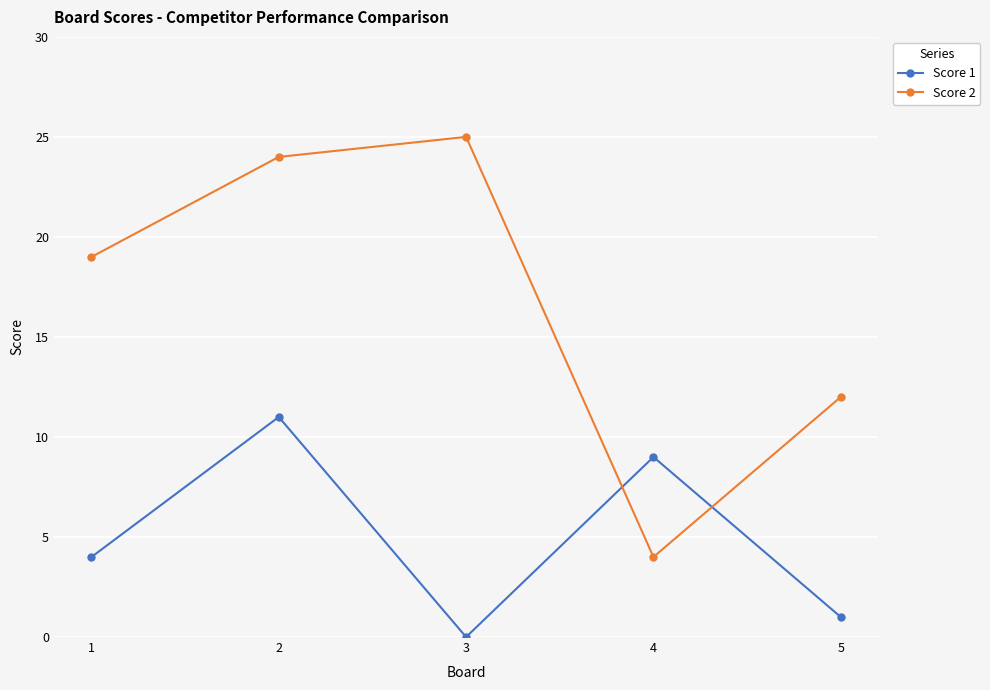

How many interior local valleys does the Score 2 series have?

1